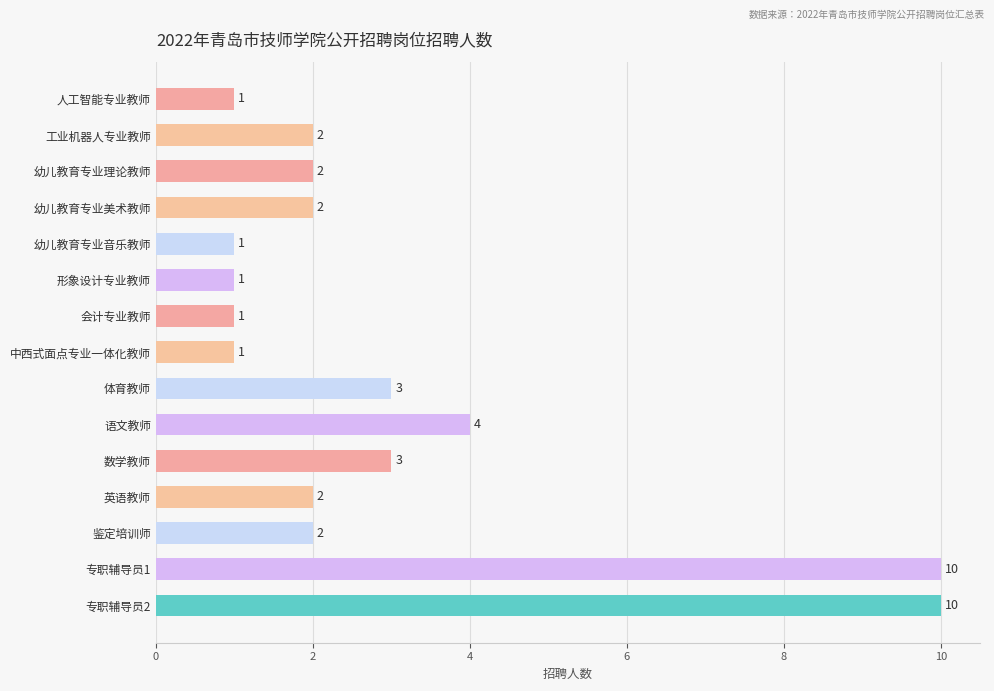

What position from the top is 人工智能专业教师?

1